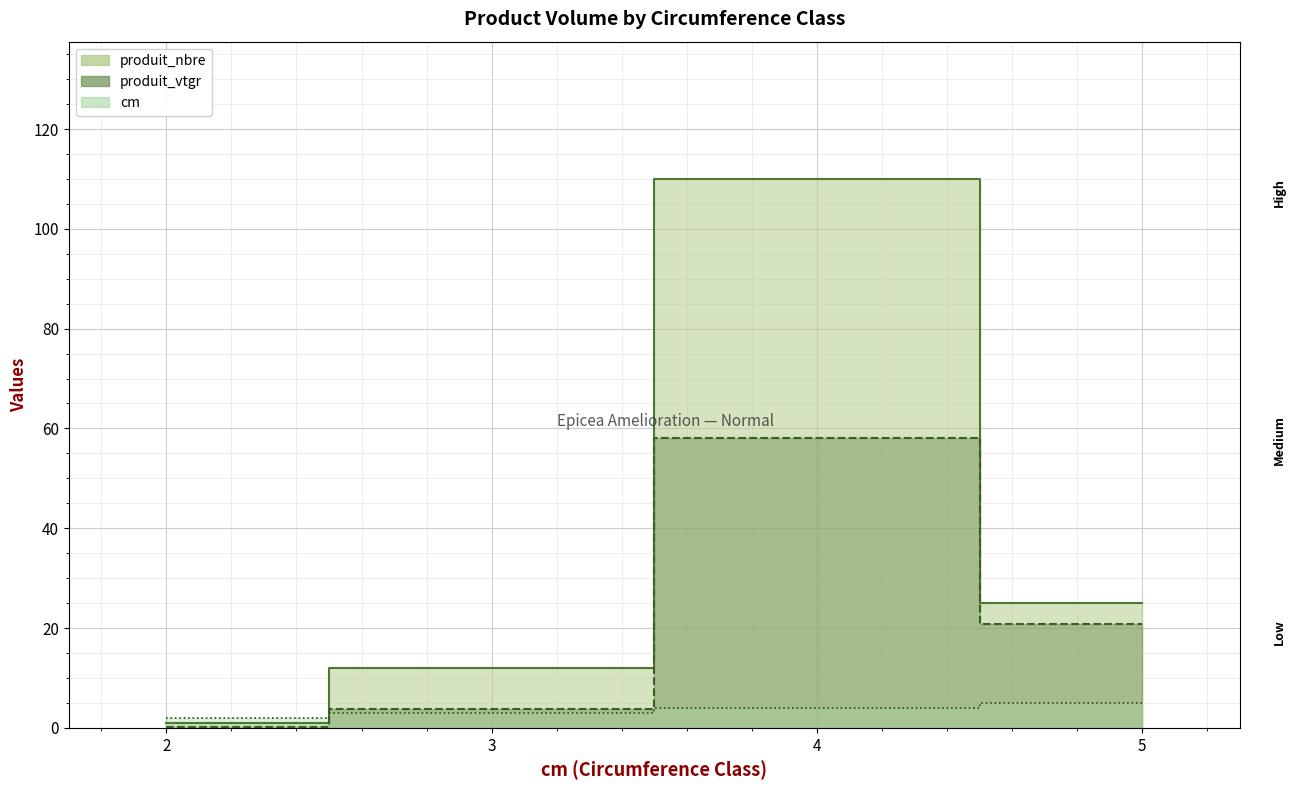

Reading left to right, transcribe all the data shown in this chart.

cm: 2=2.0	3=3.0	4=4.0	5=5.0
produit_nbre: 2=1.0	3=12.0	4=110.0	5=25.0
produit_vtgr: 2=0.2	3=3.8	4=58.1	5=20.8